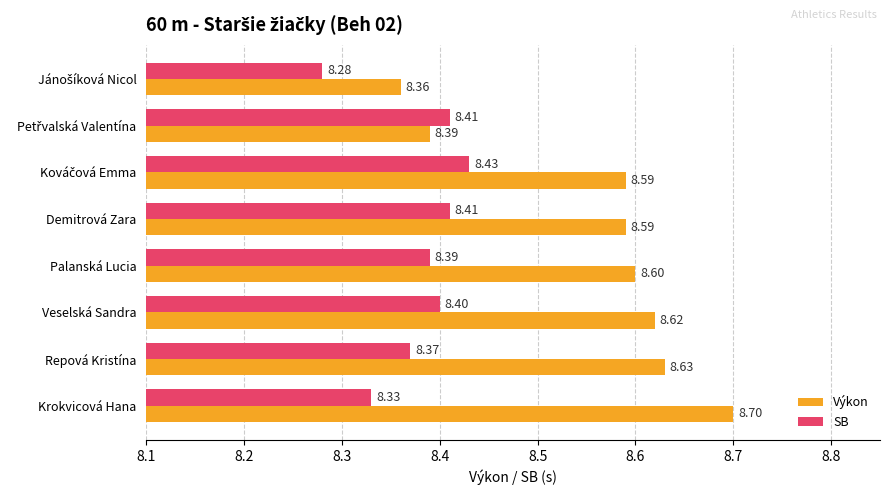

What is the average value of the SB series?

8.4